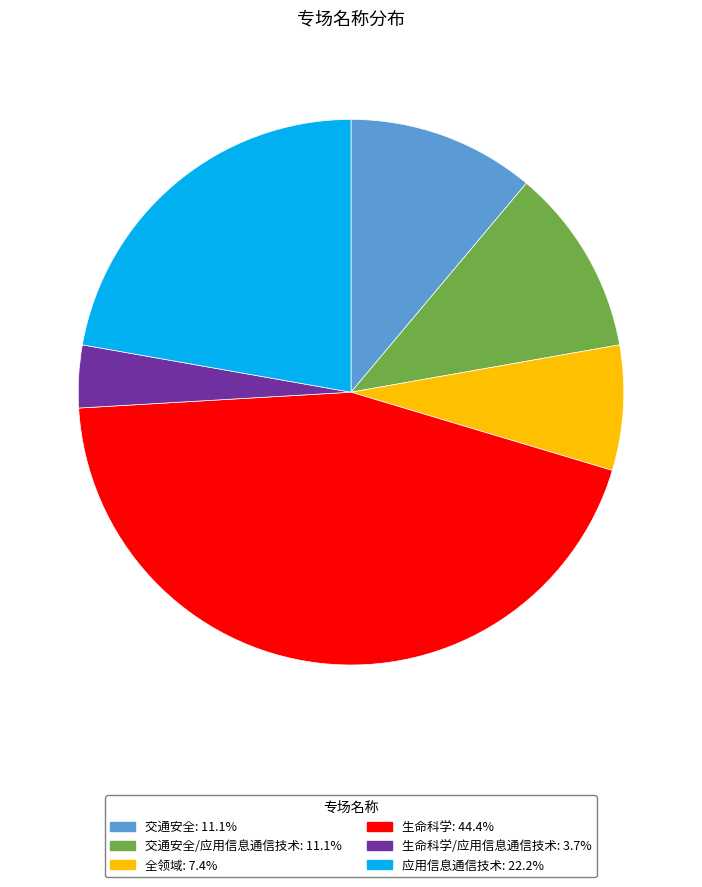

Does any single category account for the majority?

No